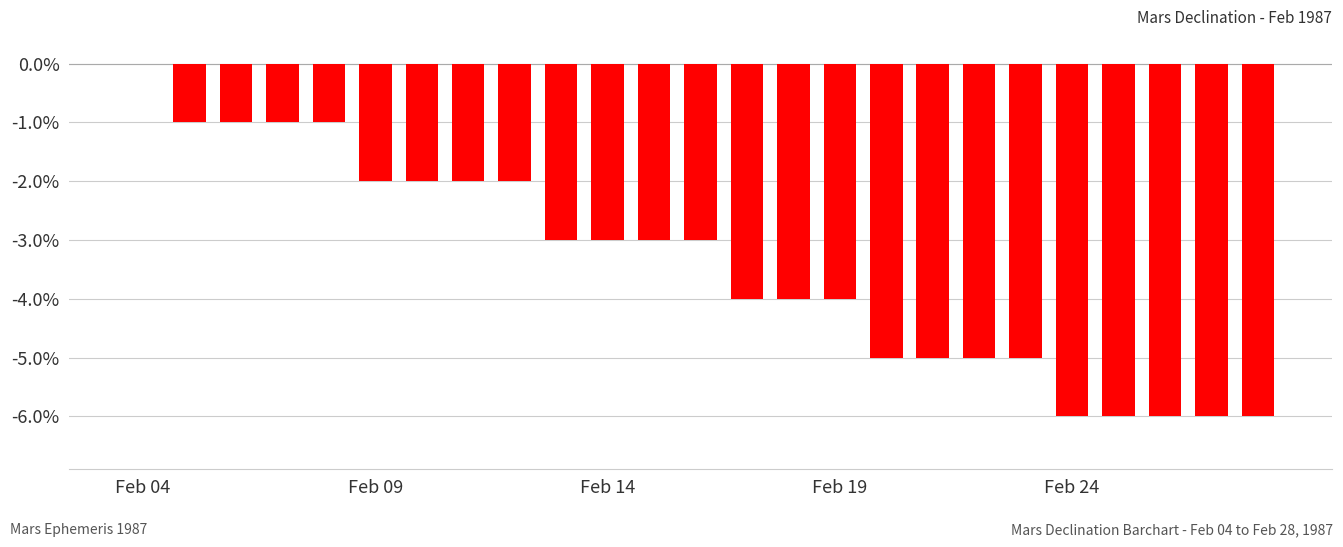

What is the sum of all values?

-86